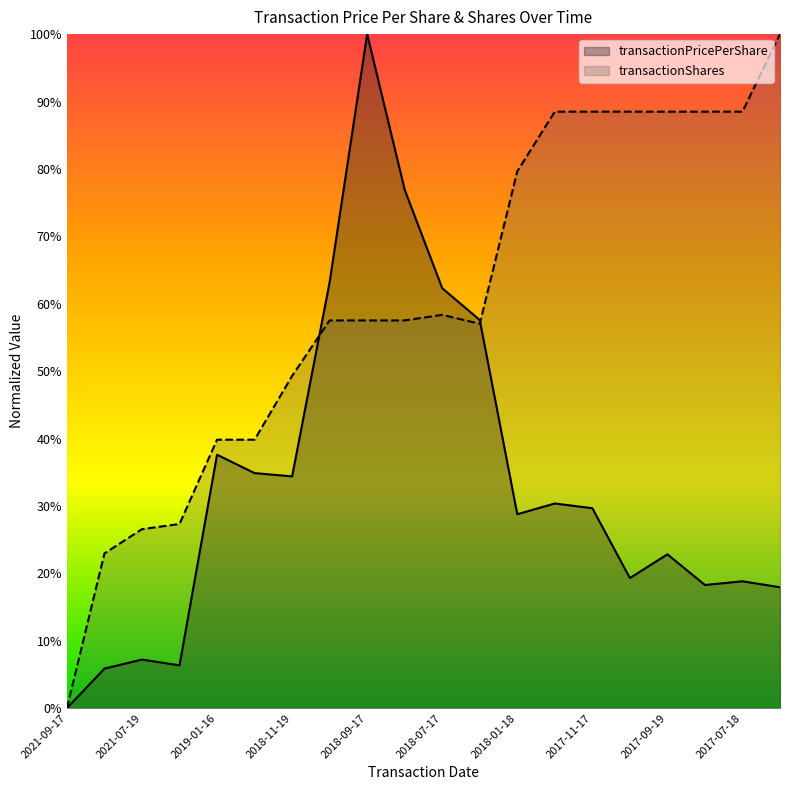

List the labels in order of transactionPricePerShare value, largest first.

2018-09-17, 2018-08-16, 2018-10-17, 2018-07-17, 2018-06-18, 2019-01-16, 2018-12-18, 2018-11-19, 2017-12-19, 2017-11-17, 2018-01-18, 2017-09-19, 2017-10-18, 2017-07-18, 2017-08-17, 2017-06-19, 2021-07-19, 2021-06-17, 2021-08-18, 2021-09-17